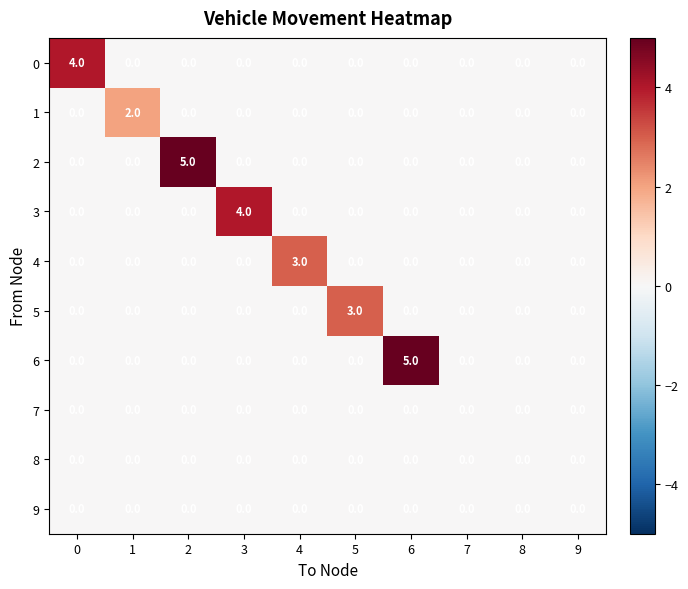

What is the maximum value shown in the chart?

5